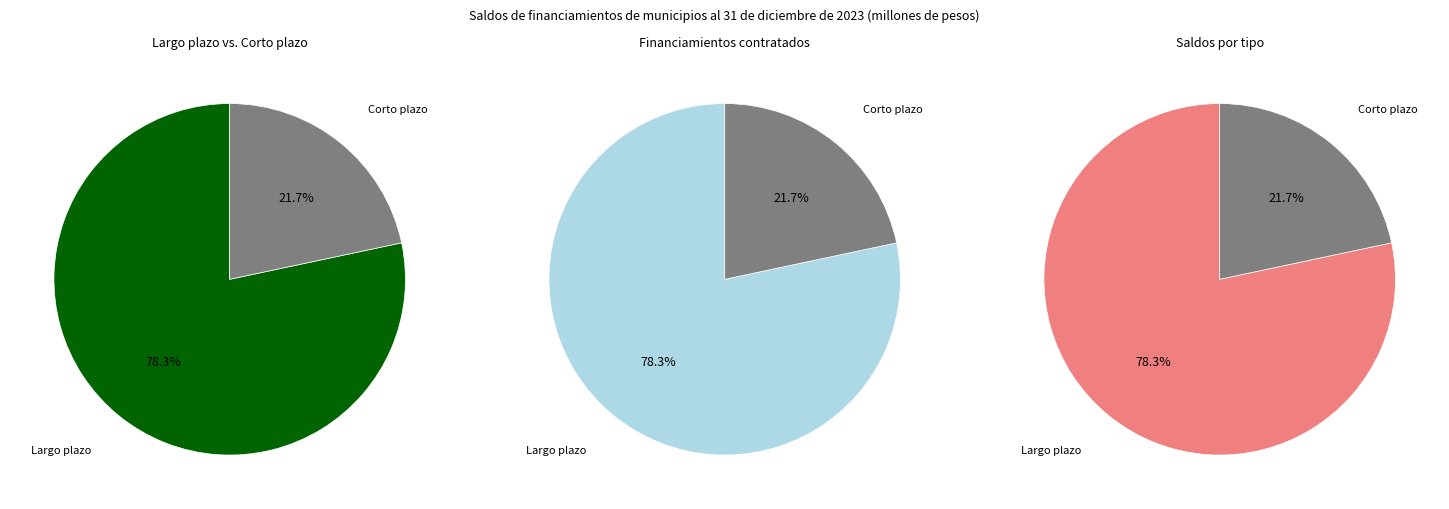

True or false: 8 accounts for 0% of the total.

True